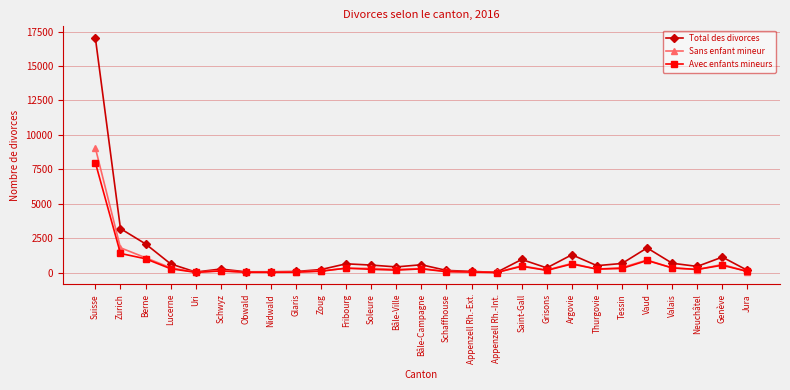

How many series are shown in this chart?

3